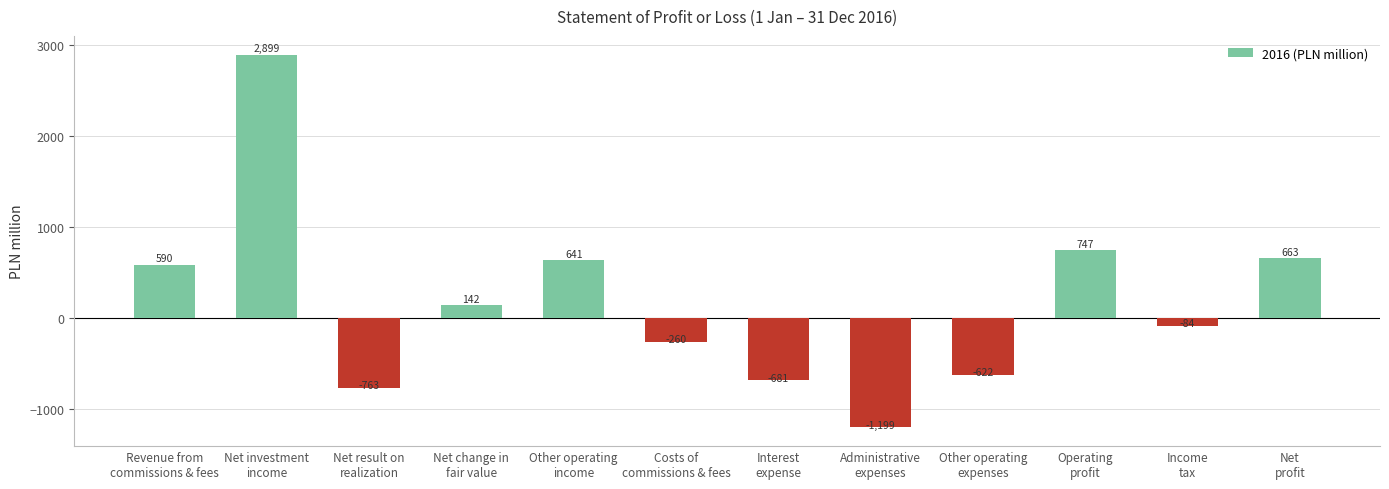

Where is the data nearest to the value 850?

Operating
profit